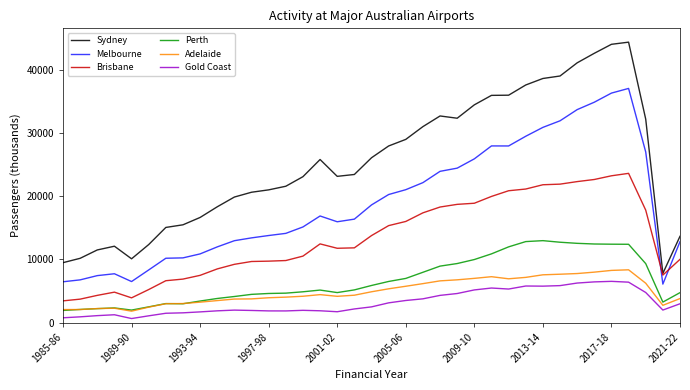

Does the chart display data point markers on the line(s)?

No